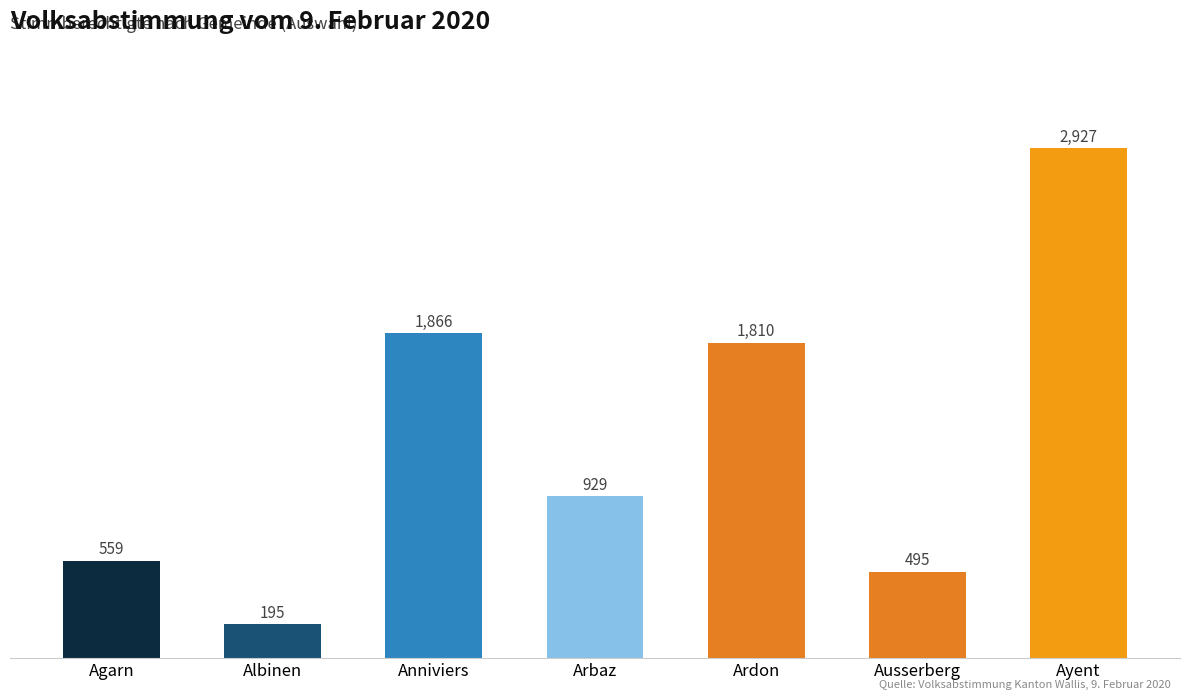

Reading left to right, list all the values displayed in this chart.

559	195	1866	929	1810	495	2927